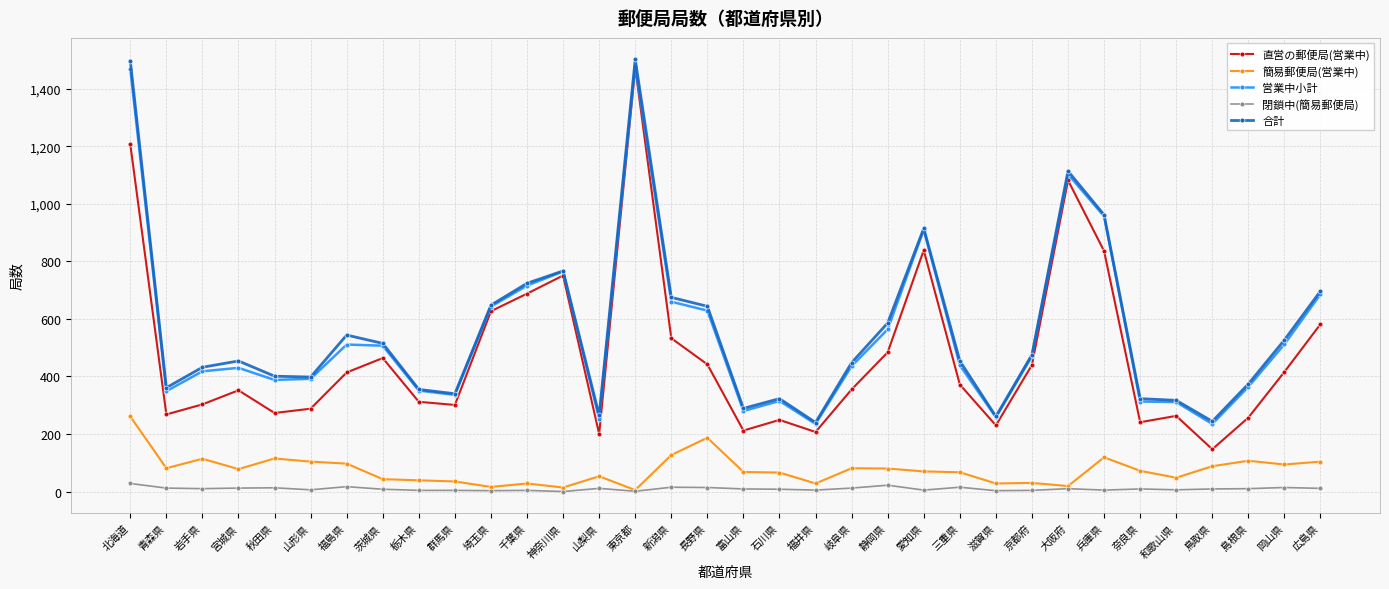

What is the sum of the 簡易郵便局(営業中) values at 福井県 and 福島県?

125